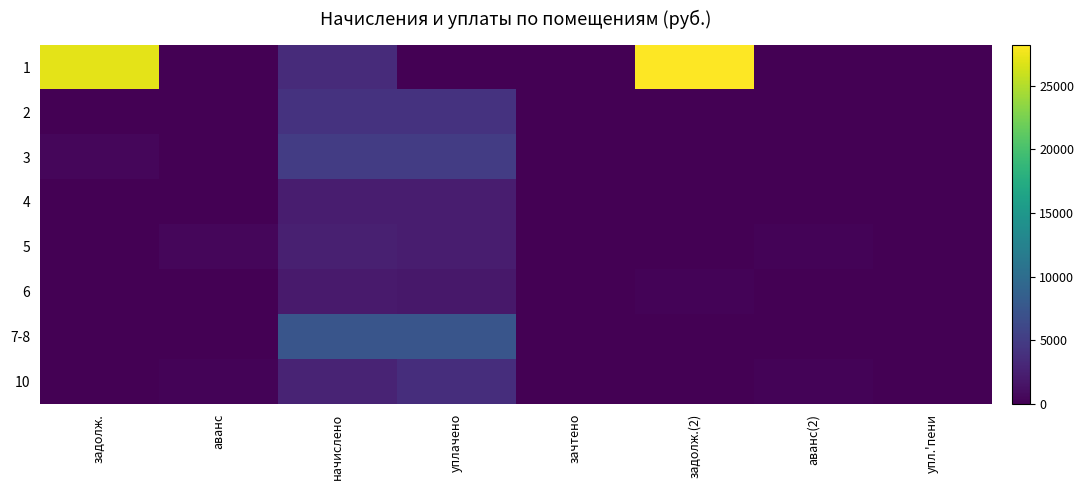

At which category is the sum across all series the highest?

начислено